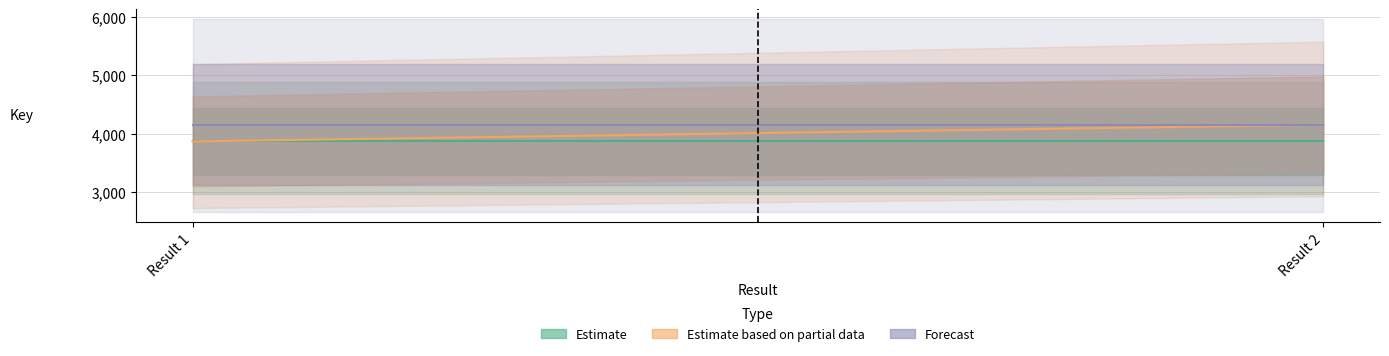

Is it true that Estimate equals 327873292 at Result 1?

False